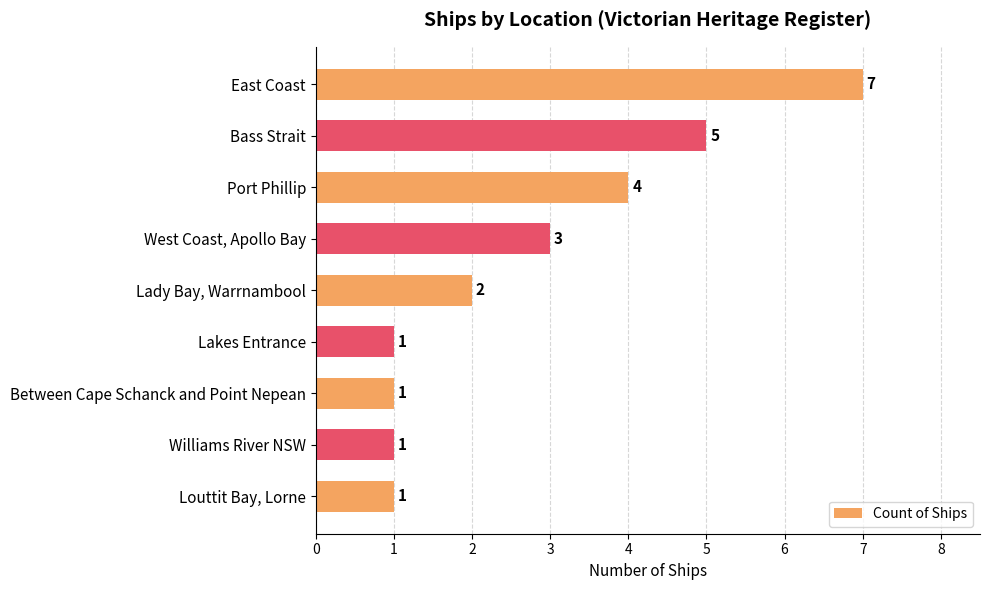

Reading top to bottom, transcribe all the data shown in this chart.

7	5	4	3	2	1	1	1	1